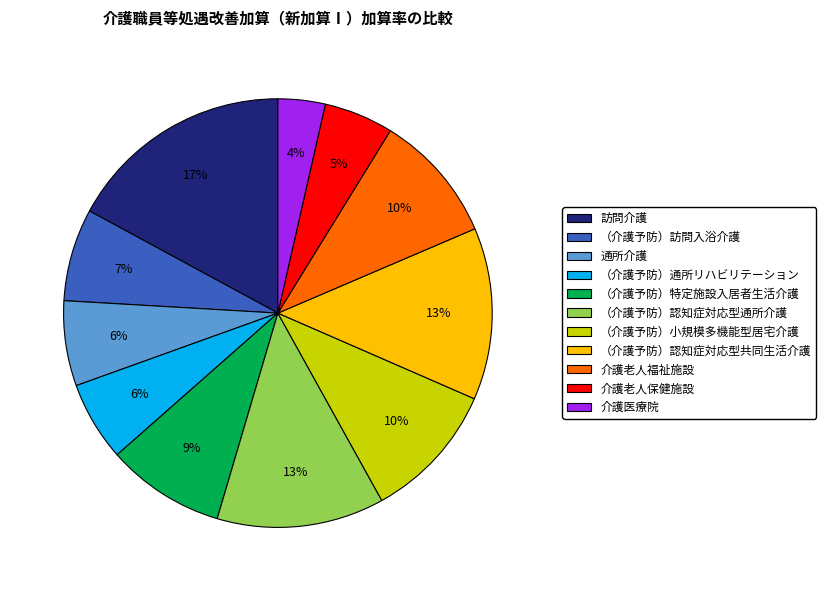

Count the number of slices in the pie.

11